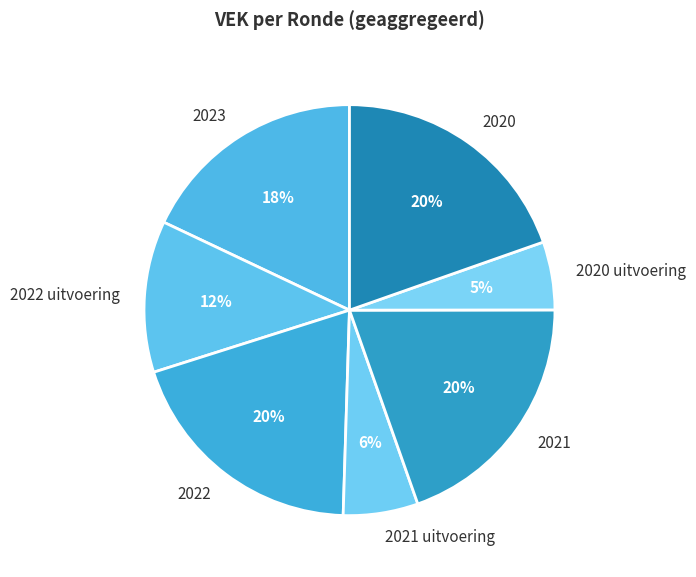

True or false: 2021 accounts for 27% of the total.

False